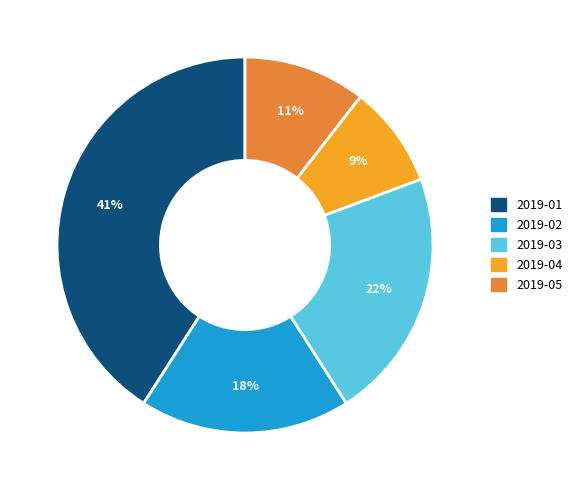

What is the largest slice in the pie chart?

2019-01